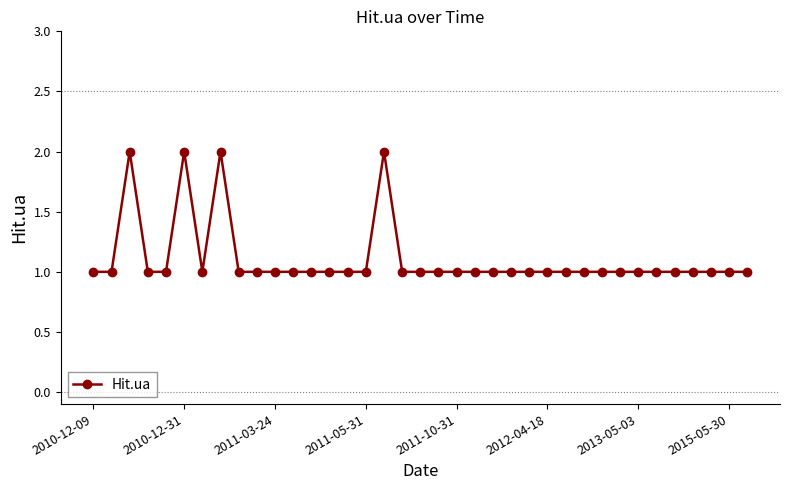

Count the values in the range 1 to 2.

37